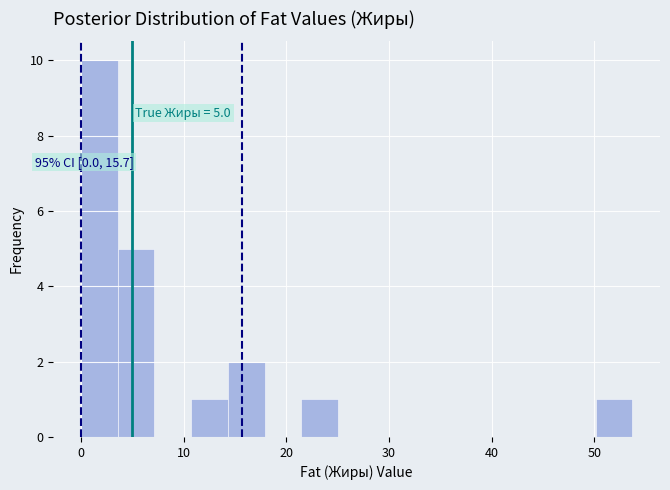

Read against the x-axis, roughly where is the centre of the tallest bar?

2